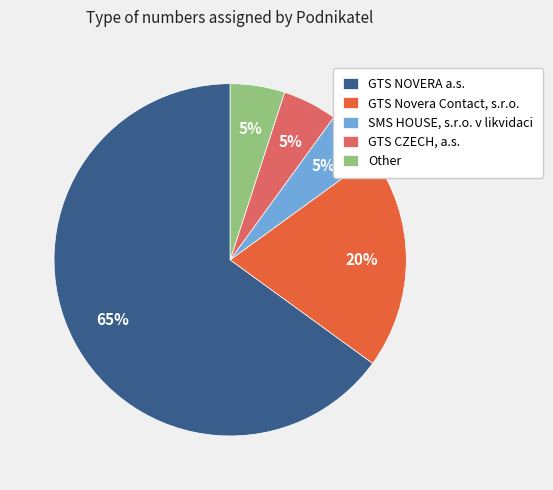

To the nearest percent, what portion does GTS NOVERA a.s. represent?

65%